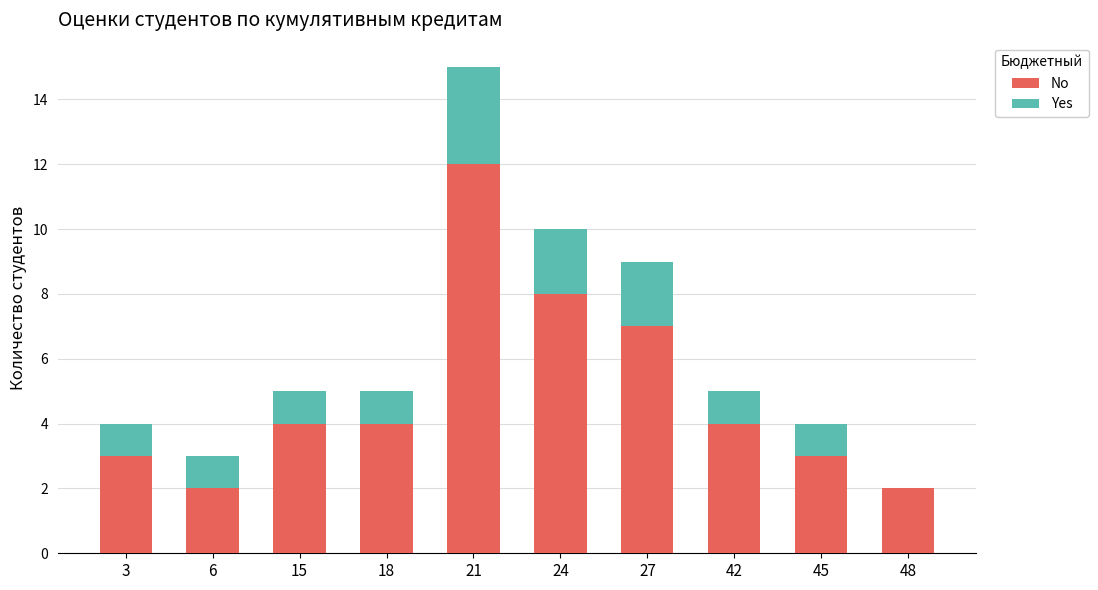

Count the No values in the range 3 to 7.

6